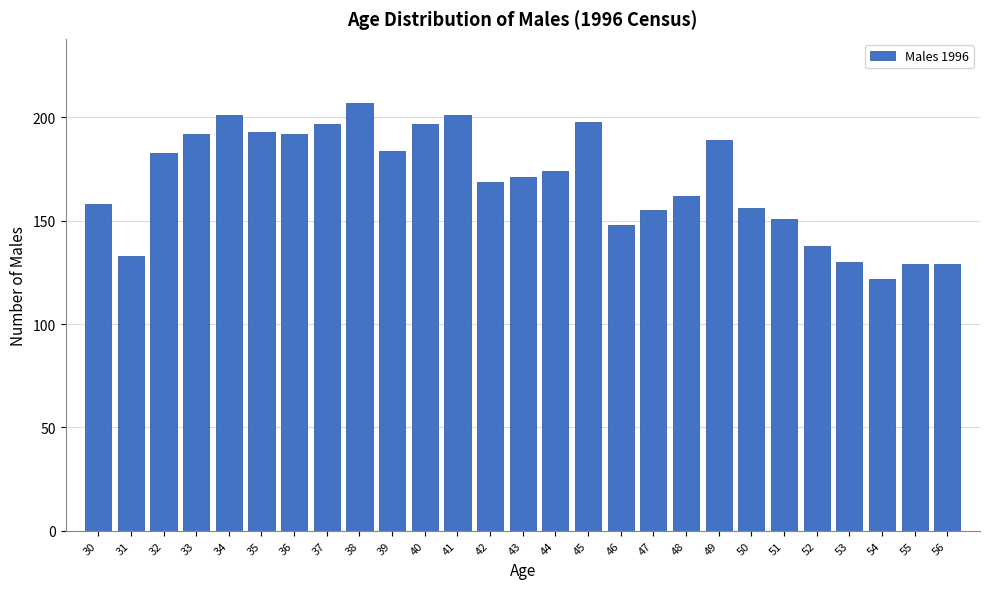

Reading left to right, extract all data points from this chart.

30=158	31=133	32=183	33=192	34=201	35=193	36=192	37=197	38=207	39=184	40=197	41=201	42=169	43=171	44=174	45=198	46=148	47=155	48=162	49=189	50=156	51=151	52=138	53=130	54=122	55=129	56=129